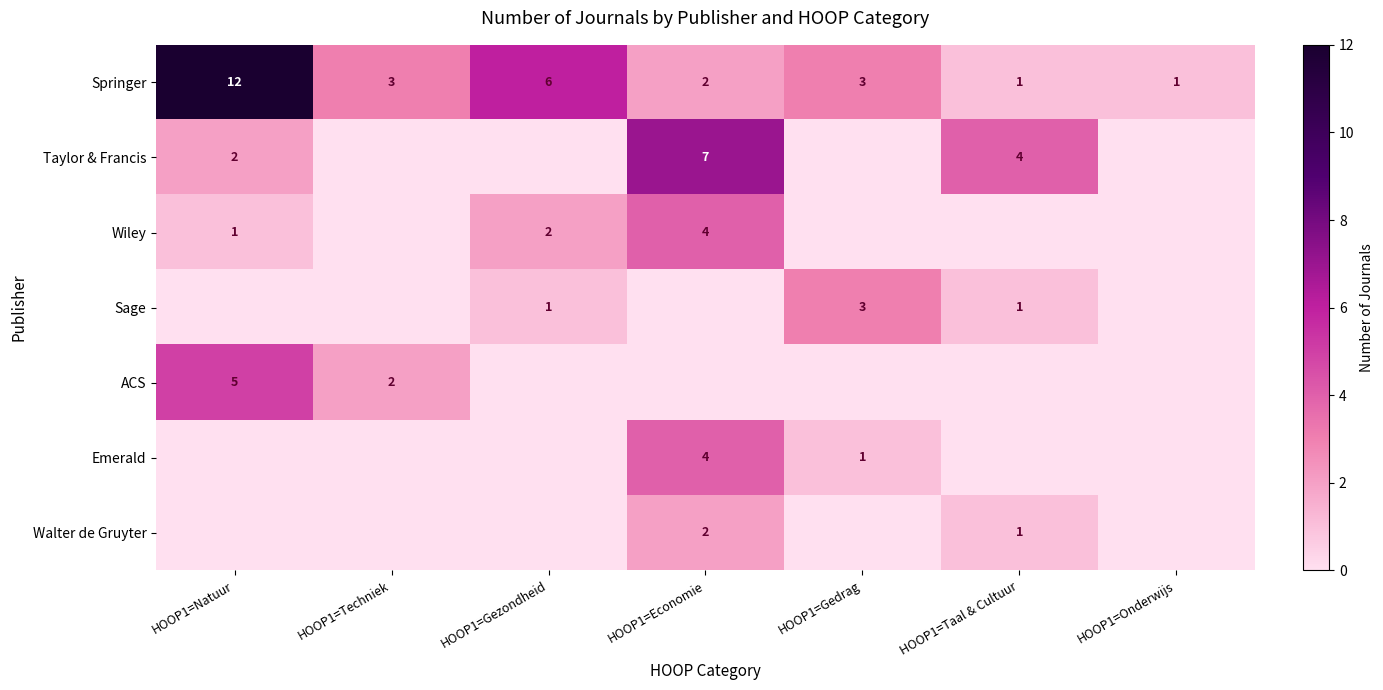

True or false: Sage has a value of 1 at HOOP1=Taal & Cultuur.

True